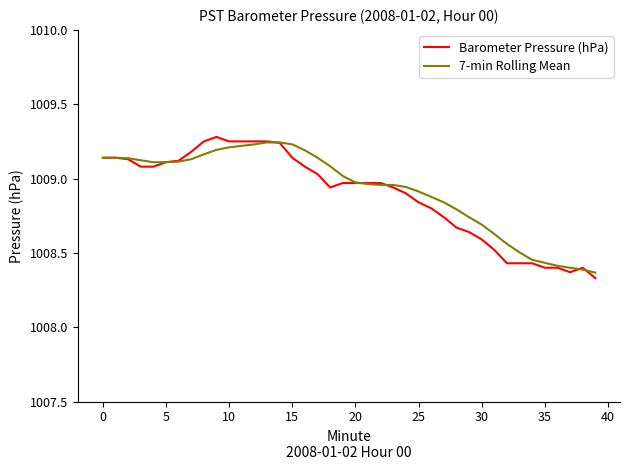

Which series has the largest range (max minus min)?

Barometer Pressure (hPa)